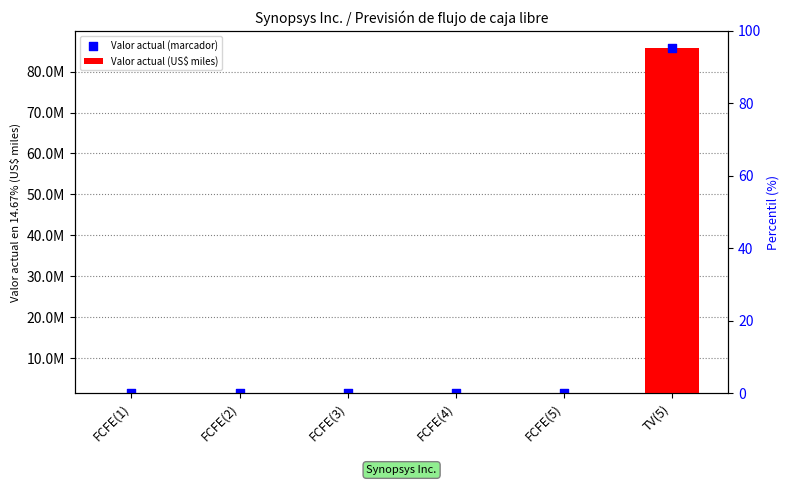

Which series has the largest total across all categories?

Valor actual (marcador)